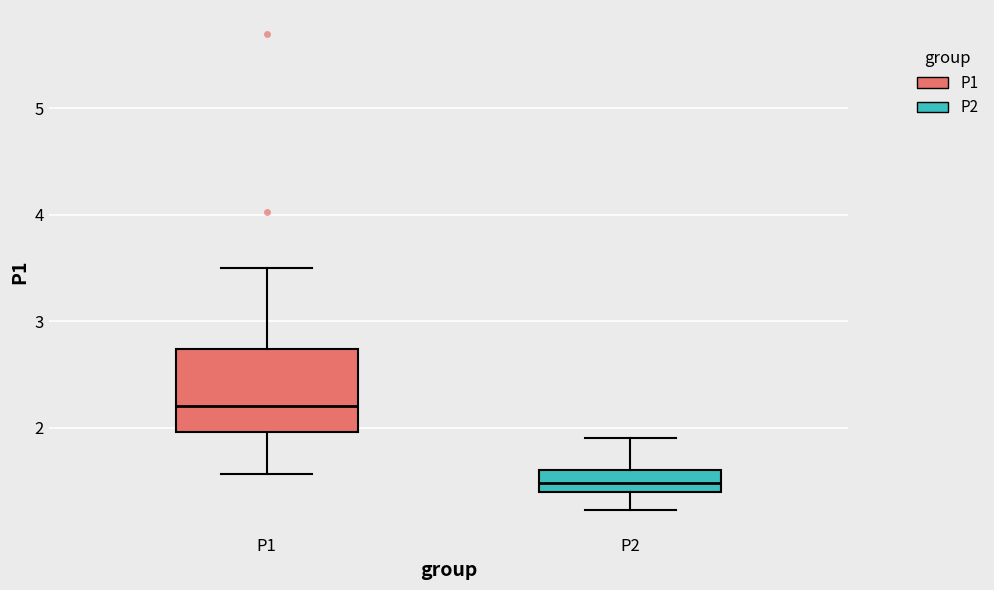

Reading left to right, transcribe this box plot: for each box, give where its median line is, the range the box spans, and where its two whiskers end, as read against the y-axis. The values are not printed on the chart, so give them approximately, as read against the axis.

P1: median 2.2, box 2.0 to 2.7, whiskers 1.6 to 3.5
P2: median 1.5, box 1.4 to 1.6, whiskers 1.2 to 1.9